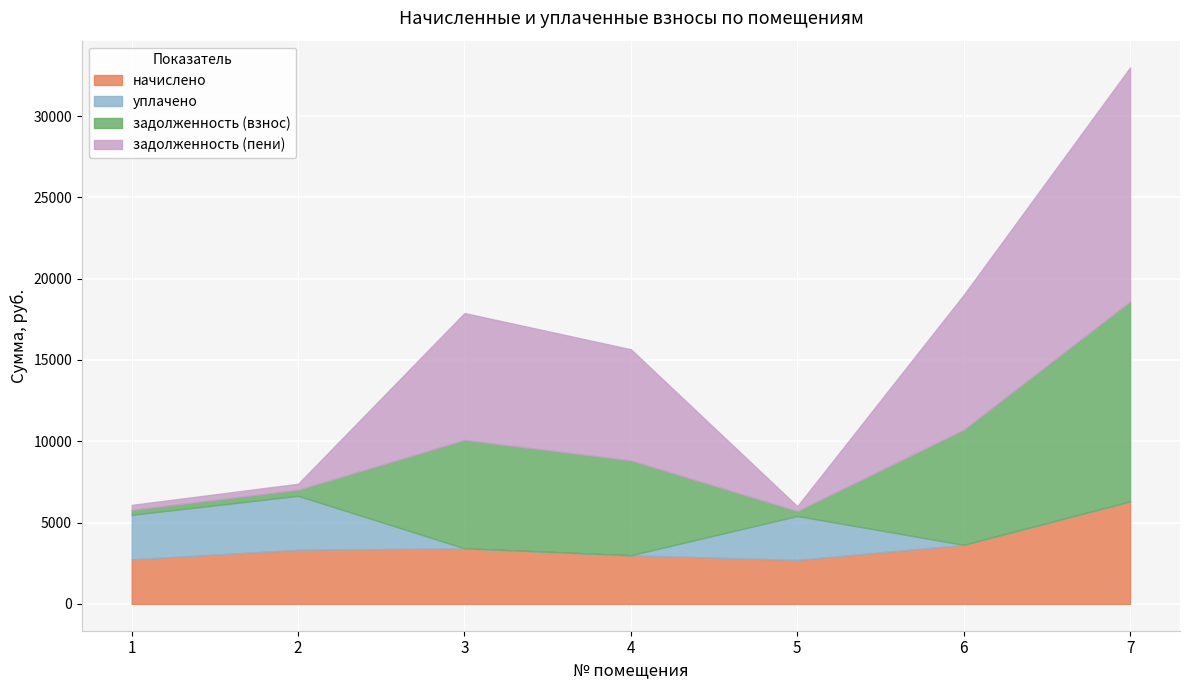

Rank the series by their average value, from highest to lowest.

задолженность (пени), задолженность (взнос), начислено, уплачено